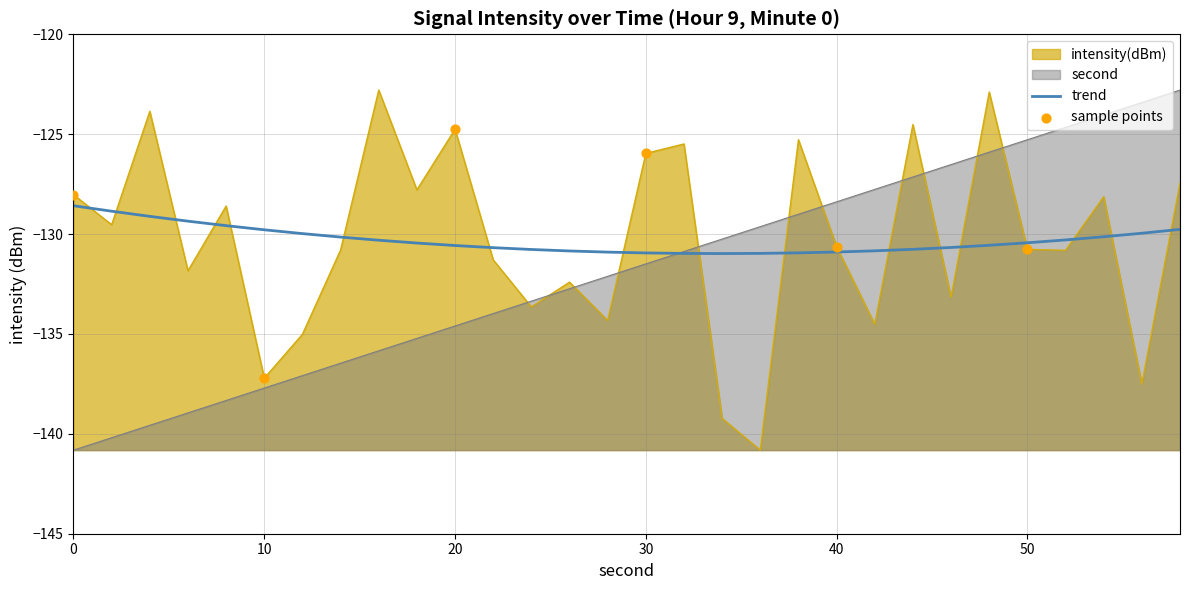

Which series contains the highest Y value?

intensity(dBm)